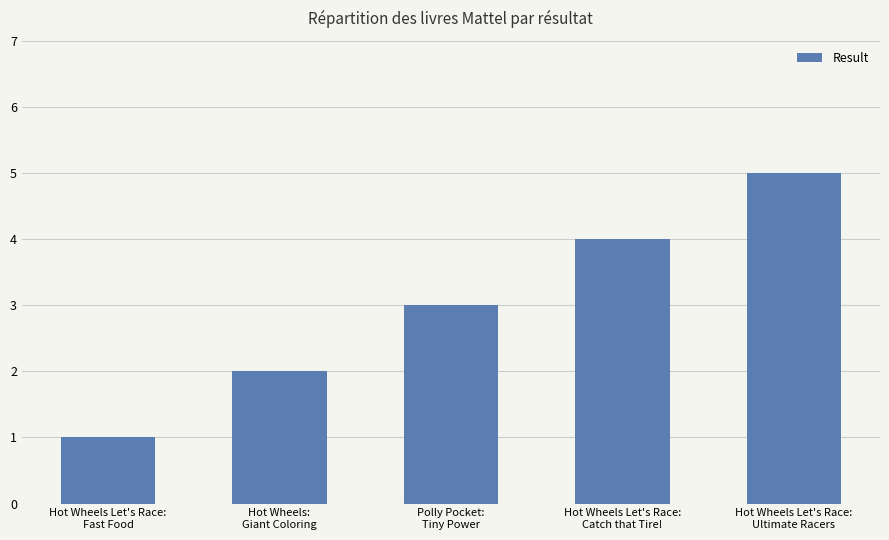

What is the label of the 3rd bar from the right?

Polly Pocket:
Tiny Power